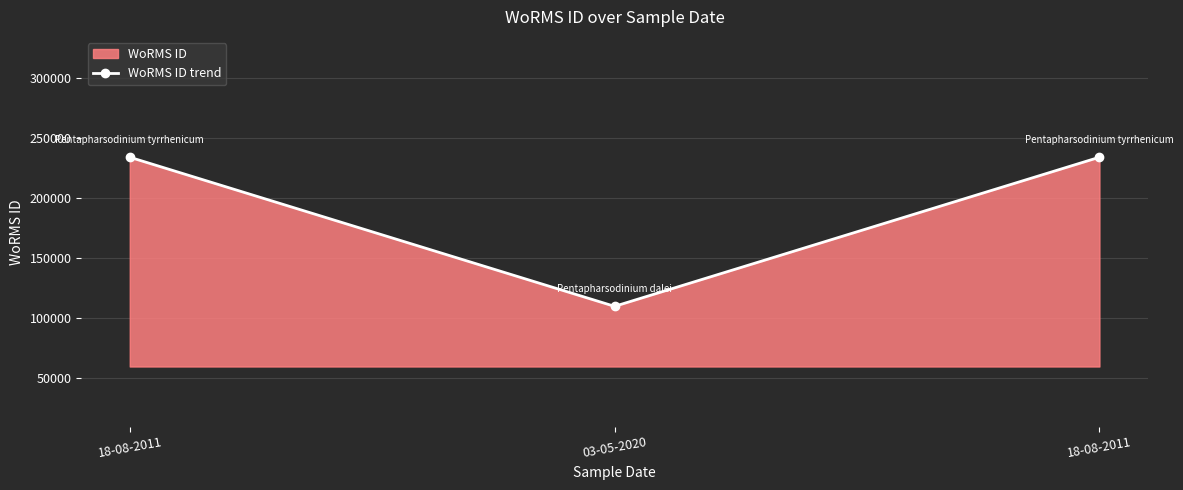

How many values are between 109925 and 233820?

3